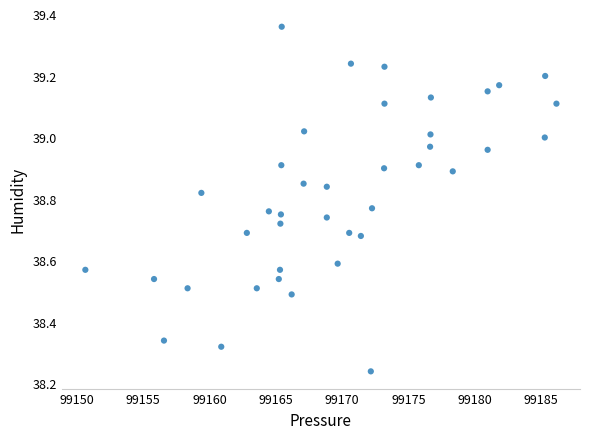

What is the range of X values (max minus min)?

35.5